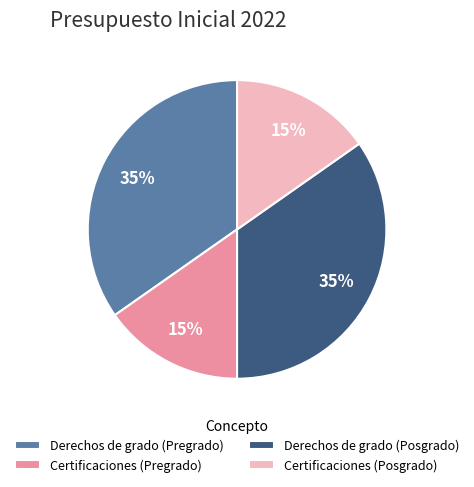

To the nearest percent, what portion does Certificaciones (Pregrado) represent?

15%